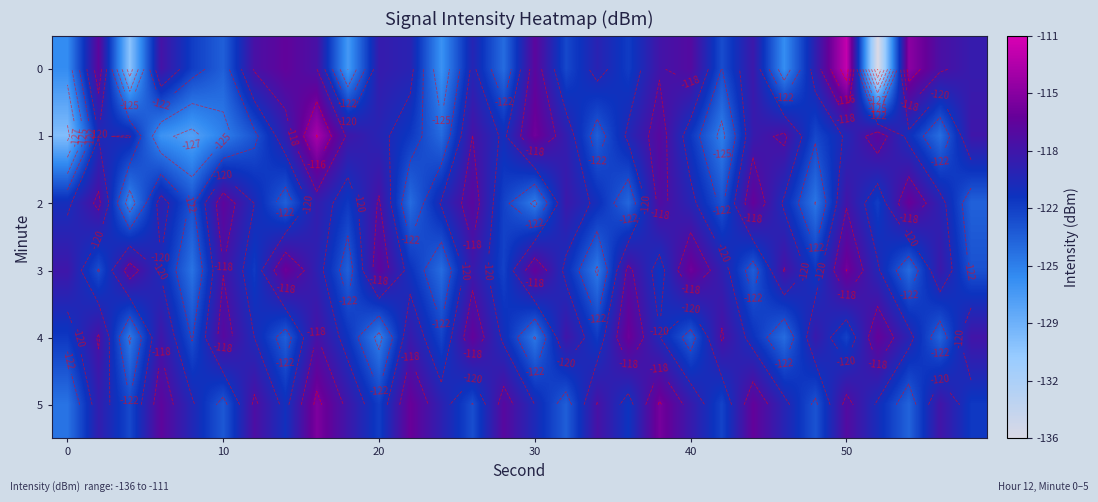

What is the minimum value shown in the chart?

-136.2